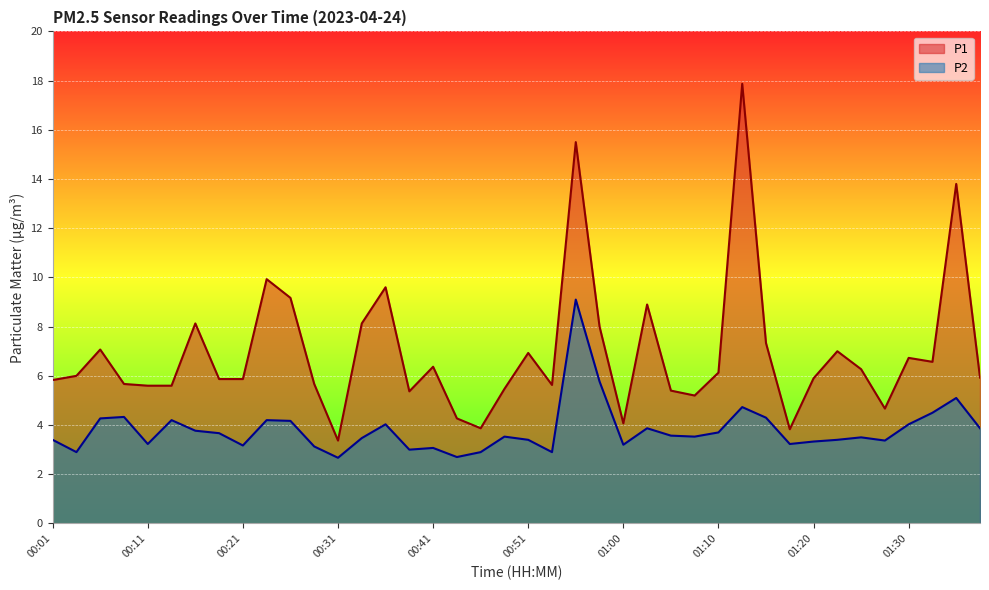

What is the difference between the highest and lowest values at 01:13?

13.1